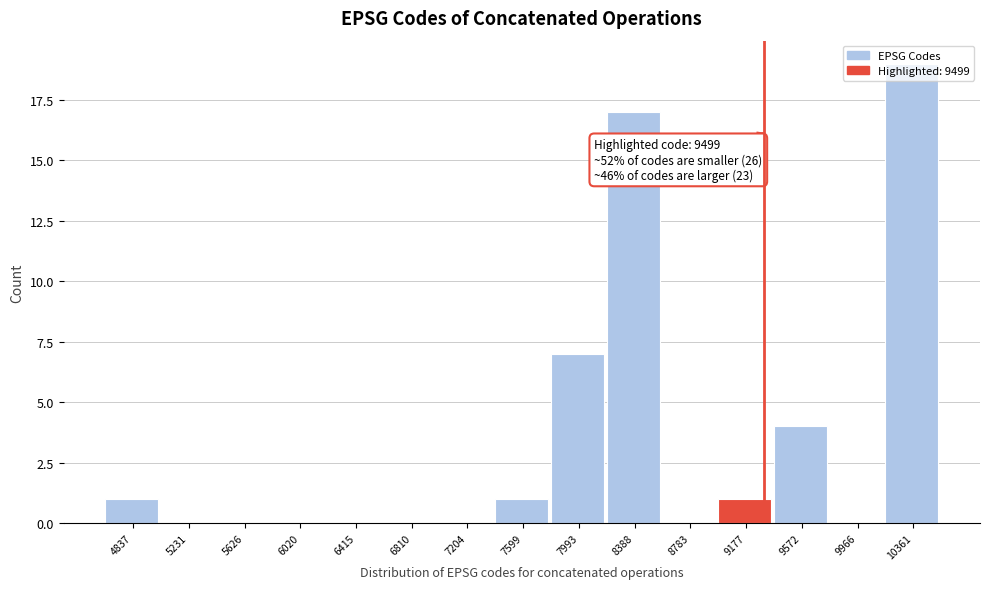

The chart shows a value of 0 at 6415. True or false?

True